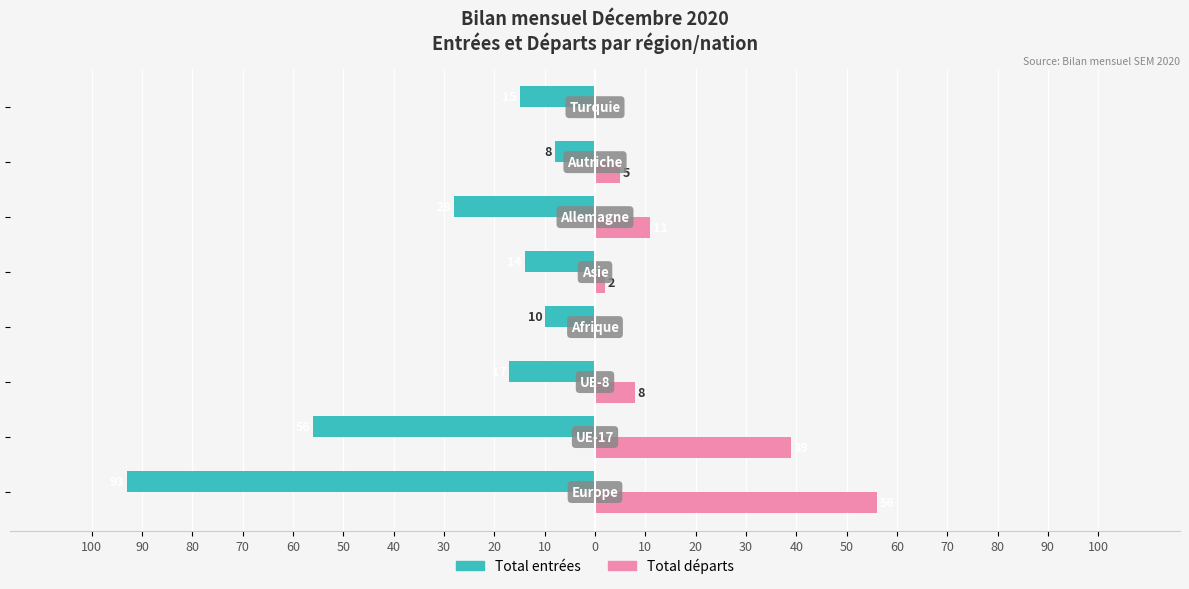

What is the value of the Total départs bar at the 7th from the left?

5